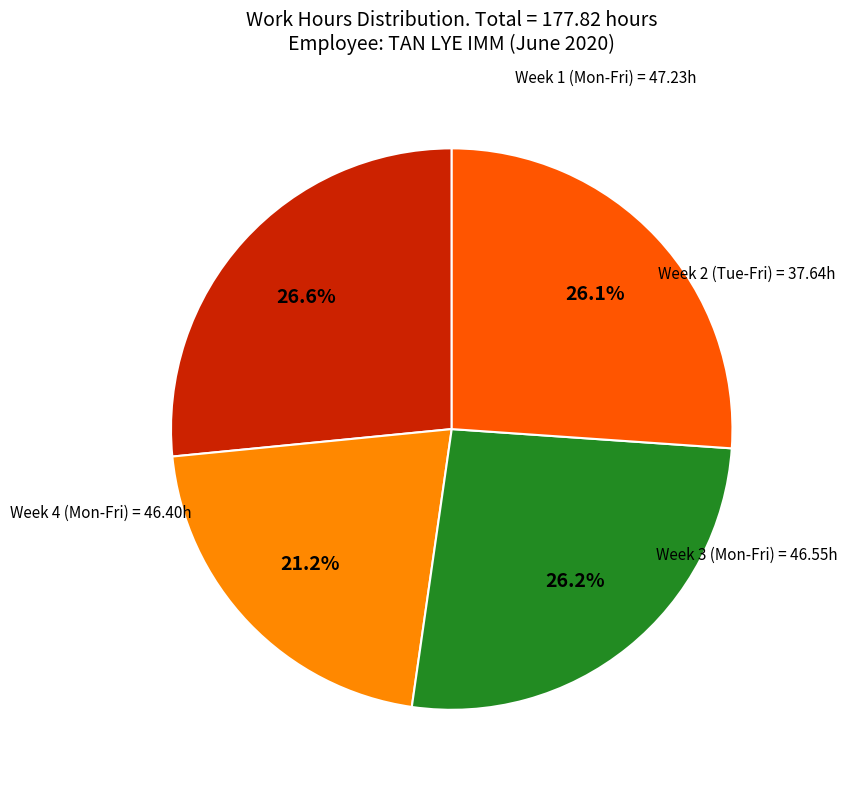

Is there any slice that represents more than half of the pie?

No